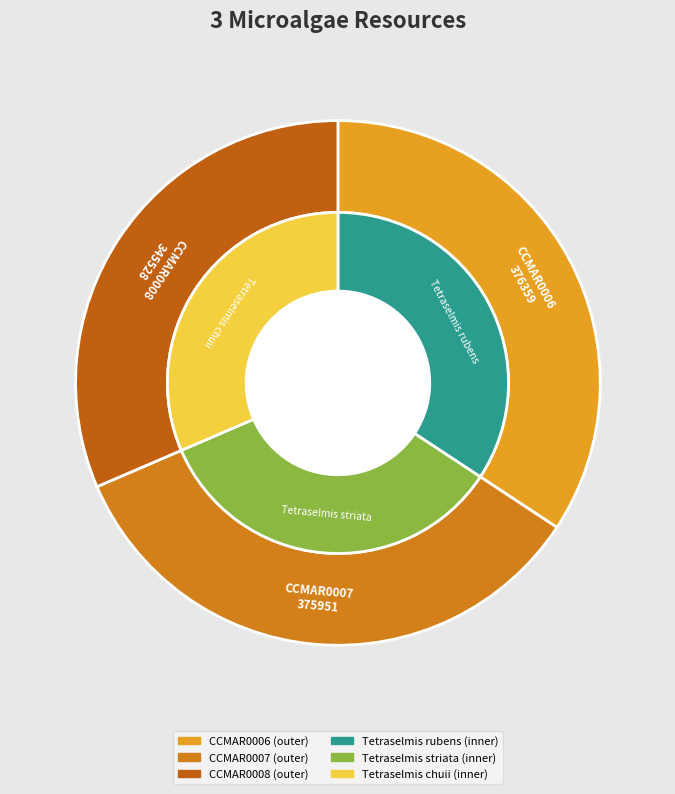

To the nearest percent, what is the difference between the largest and smallest slice percentages?

3%